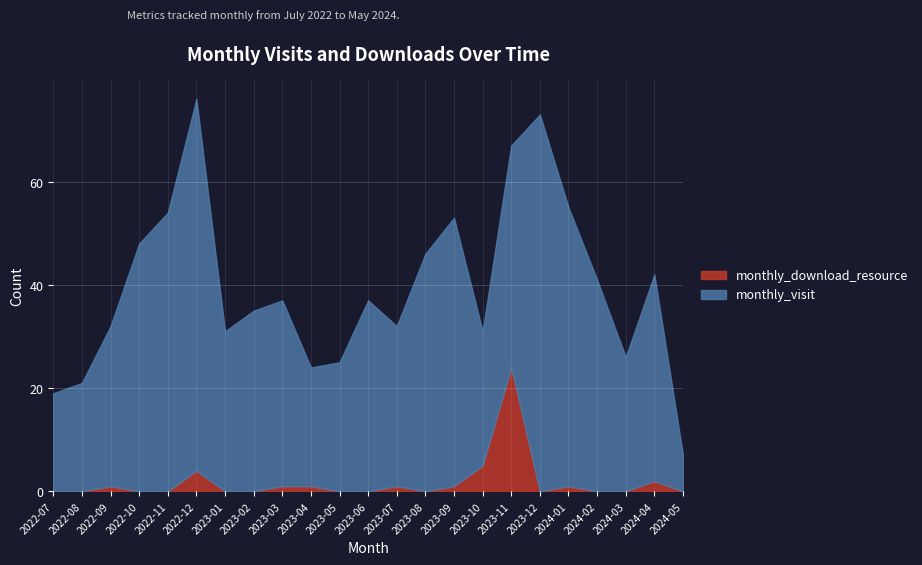

What is the maximum value for monthly_download_resource?

24